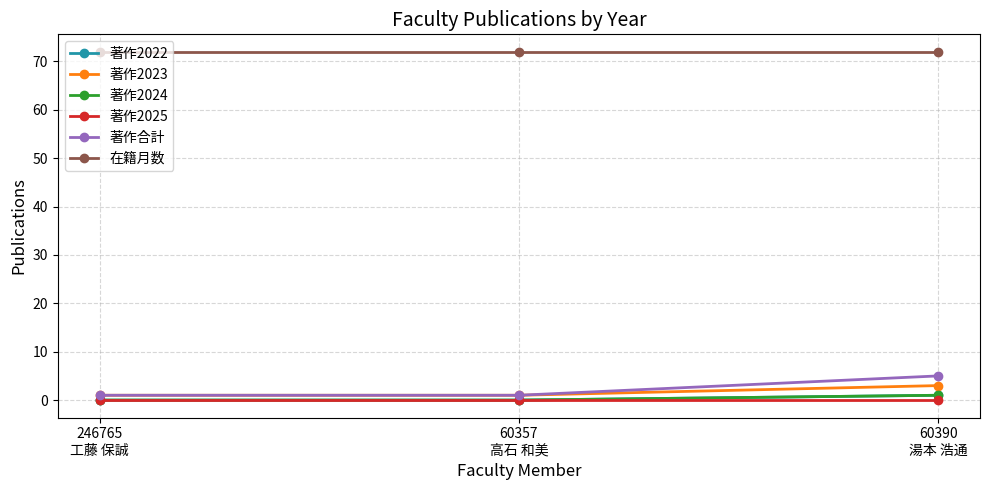

Is this an area chart (filled region under the line)?

No